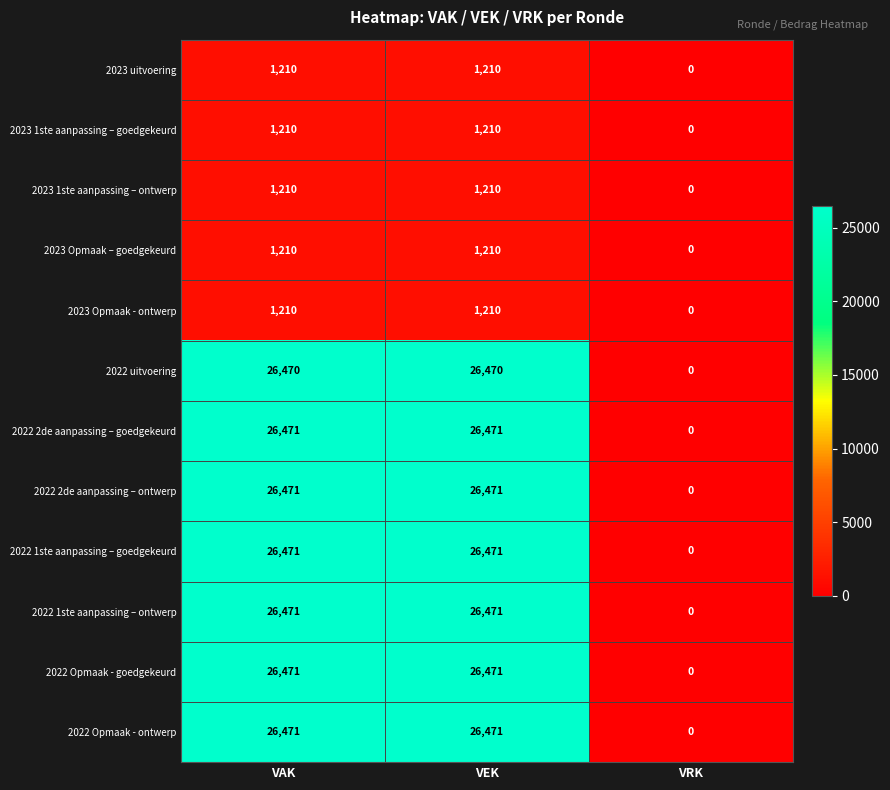

The 2022 2de aanpassing – goedgekeurd series shows 26471 at VEK. True or false?

True